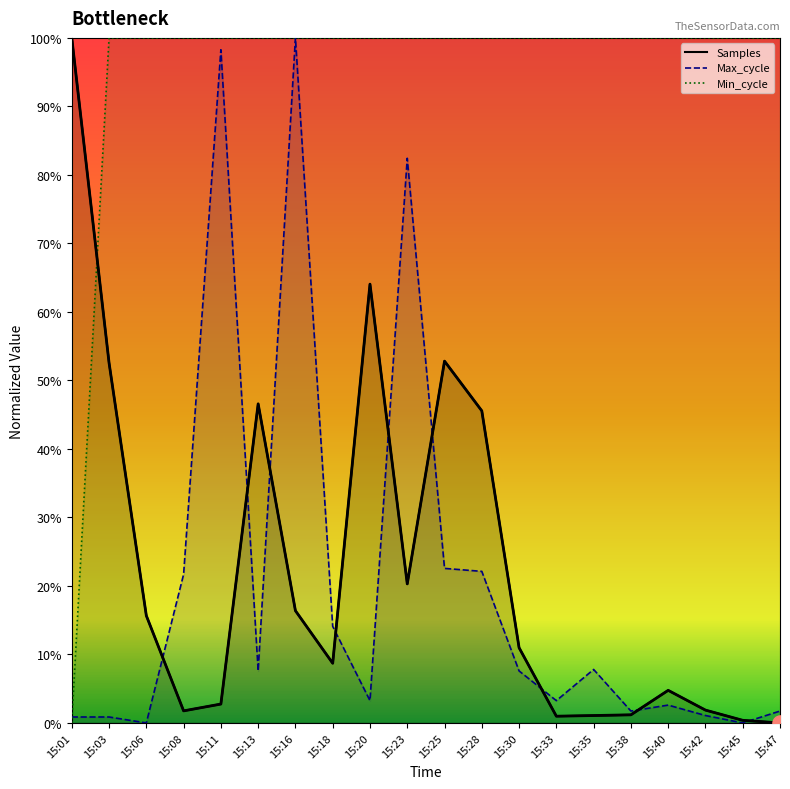

At which category is the sum across all series the highest?

15:16